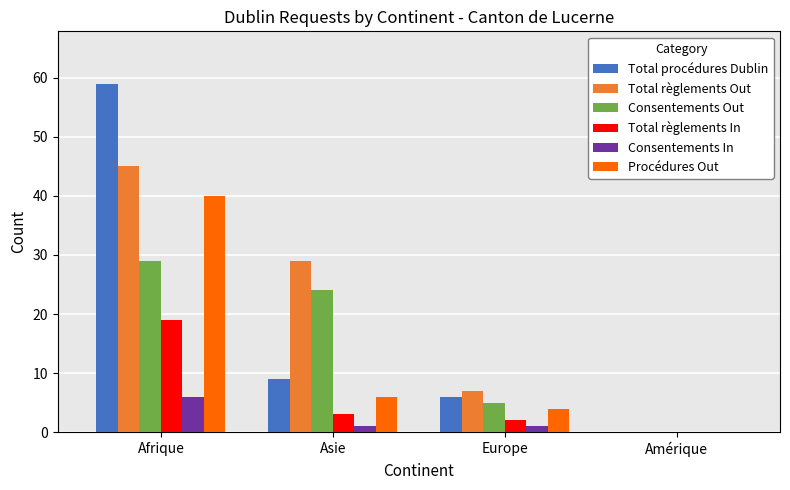

The value of Total procédures Dublin at Amérique is 18. True or false?

False